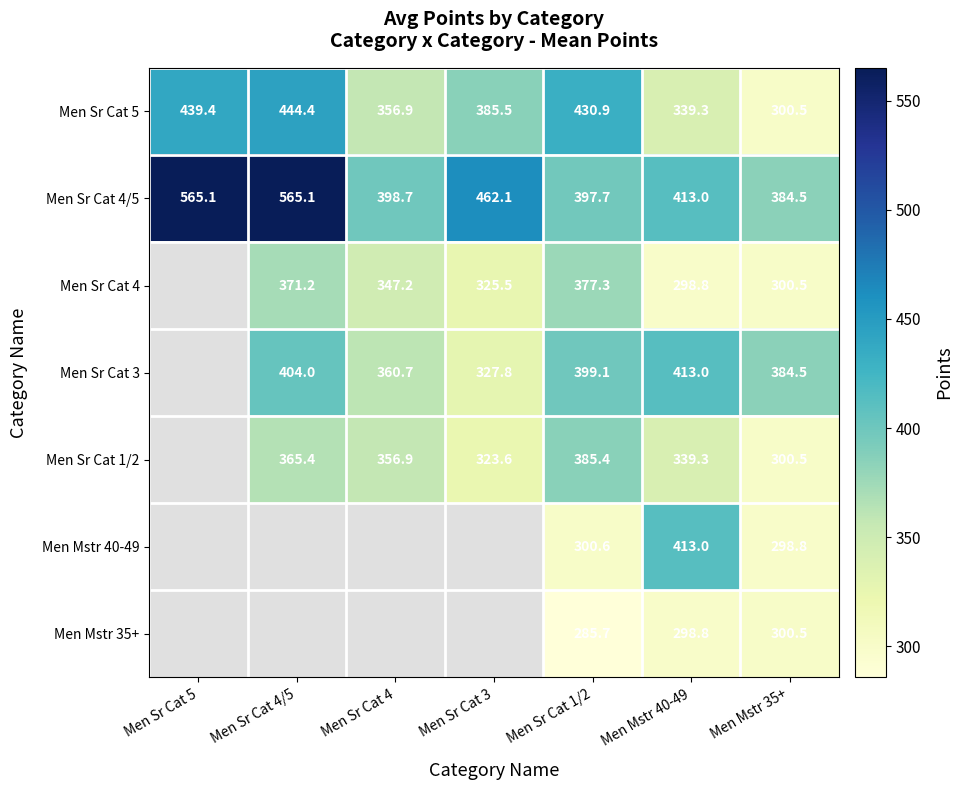

What is the average value of the Men Sr Cat 4/5 series?

455.2